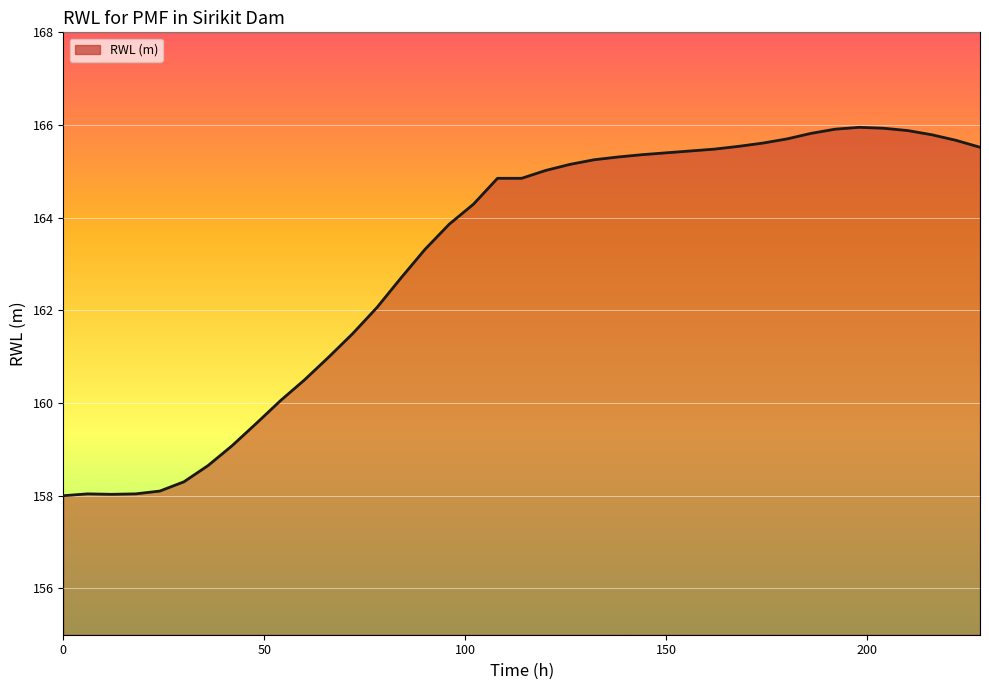

What is the minimum value shown in the chart?

158.0